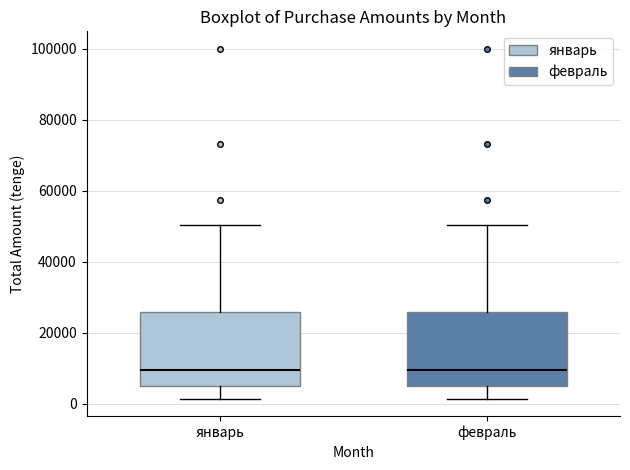

Reading left to right, transcribe this box plot: for each box, give where its median line is, the range the box spans, and where its two whiskers end, as read against the y-axis. The values are not printed on the chart, so give them approximately, as read against the axis.

январь: median 10000, box 6000 to 26000, whiskers 2000 to 50000
февраль: median 10000, box 6000 to 26000, whiskers 2000 to 50000